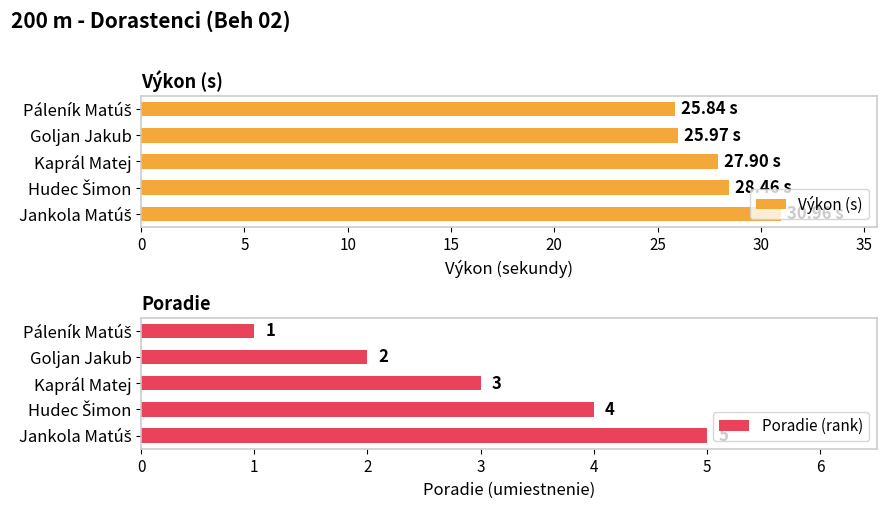

What is the approximate value of Výkon (s) at Kaprál Matej?

27.9